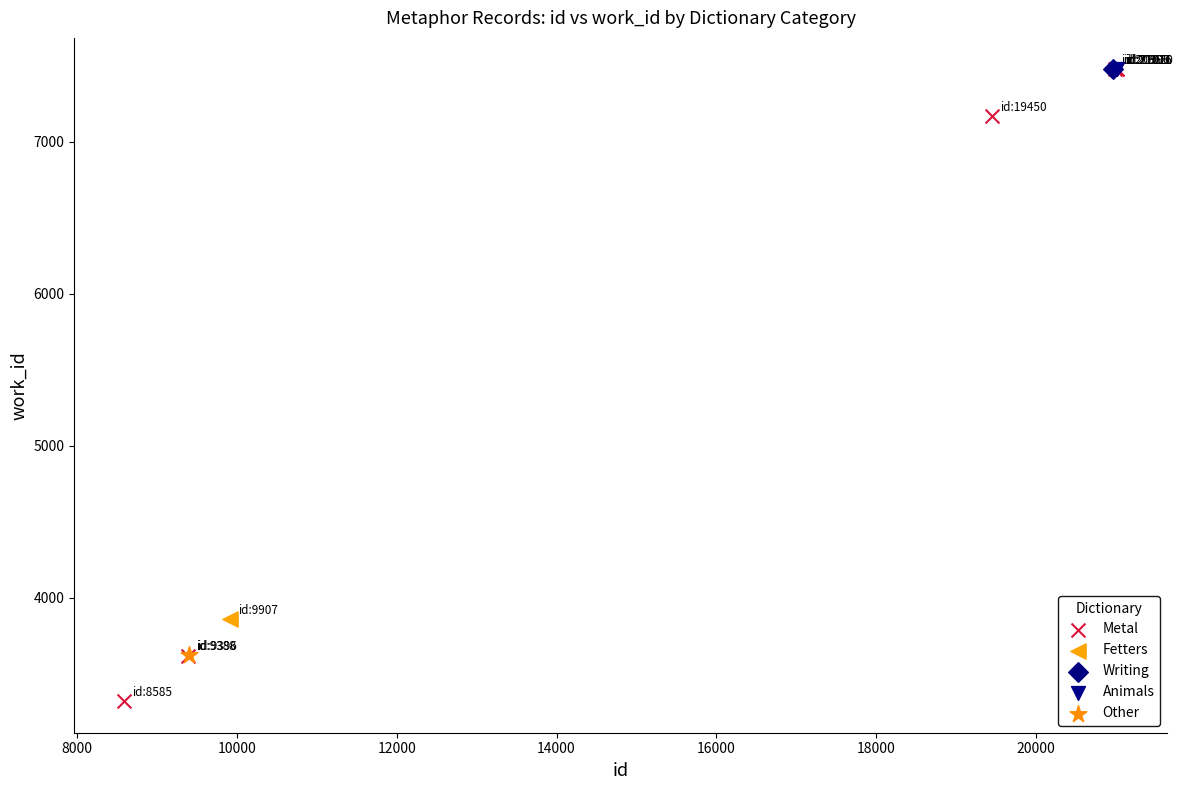

What are all the series names shown in the legend?

Metal, Fetters, Writing, Animals, Other